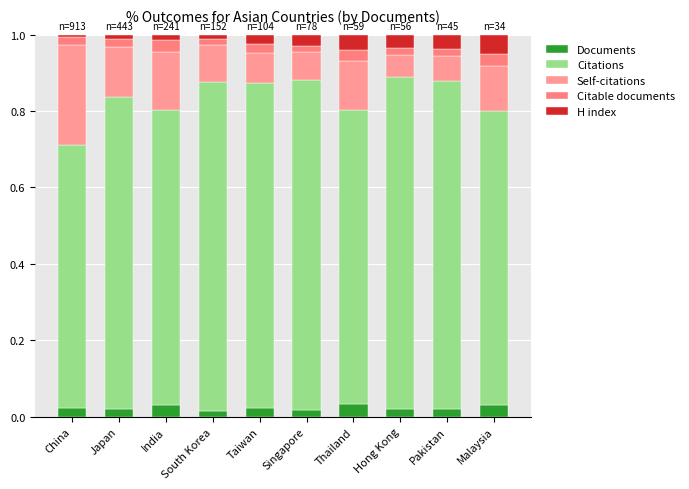

What are all the series names shown in the legend?

Documents, Citations, Self-citations, Citable documents, H index